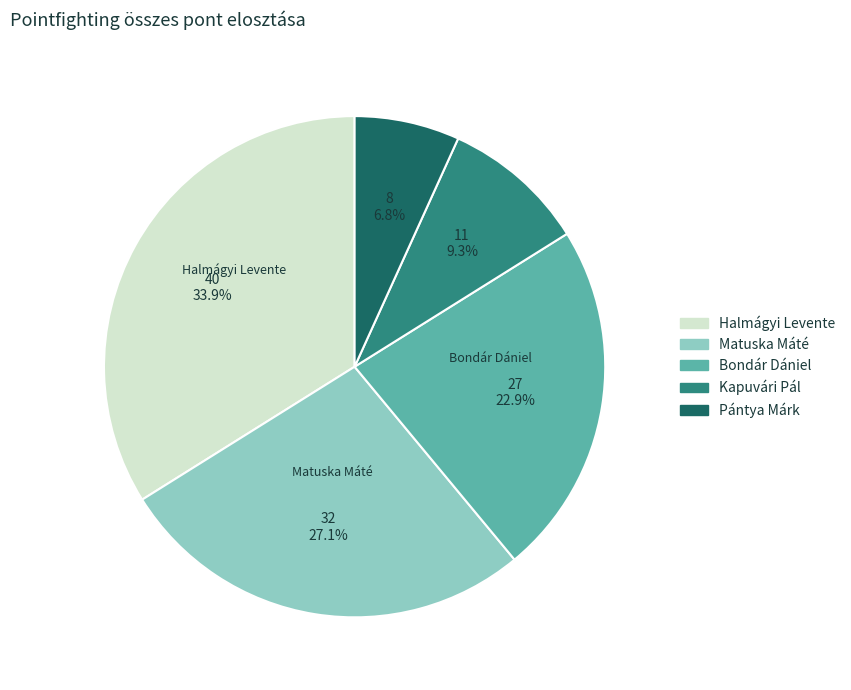

Rank the categories by value from highest to lowest.

Halmágyi Levente, Matuska Máté, Bondár Dániel, Kapuvári Pál, Pántya Márk